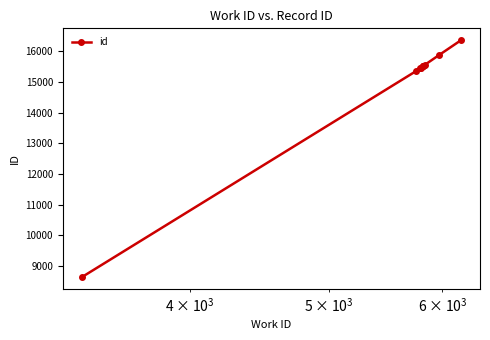

Reading right to left, list all the values displayed in this chart.

16359	15863	15560	15533	15532	15531	15454	15453	15352	8639